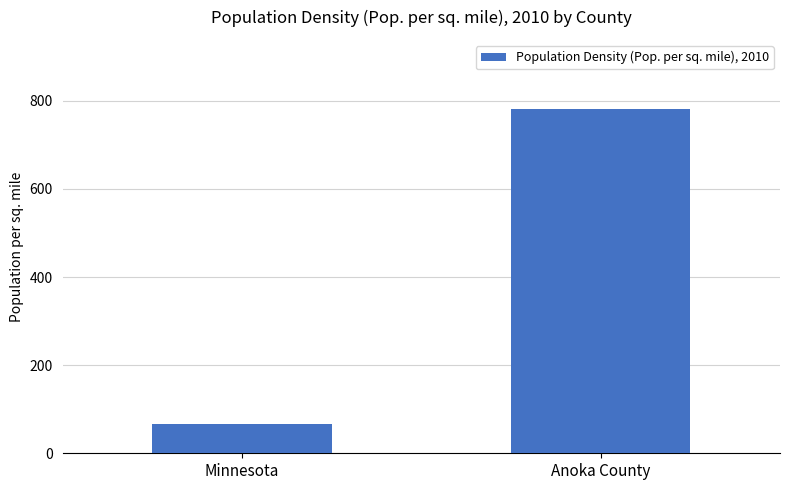

What position from the right is Anoka County?

1